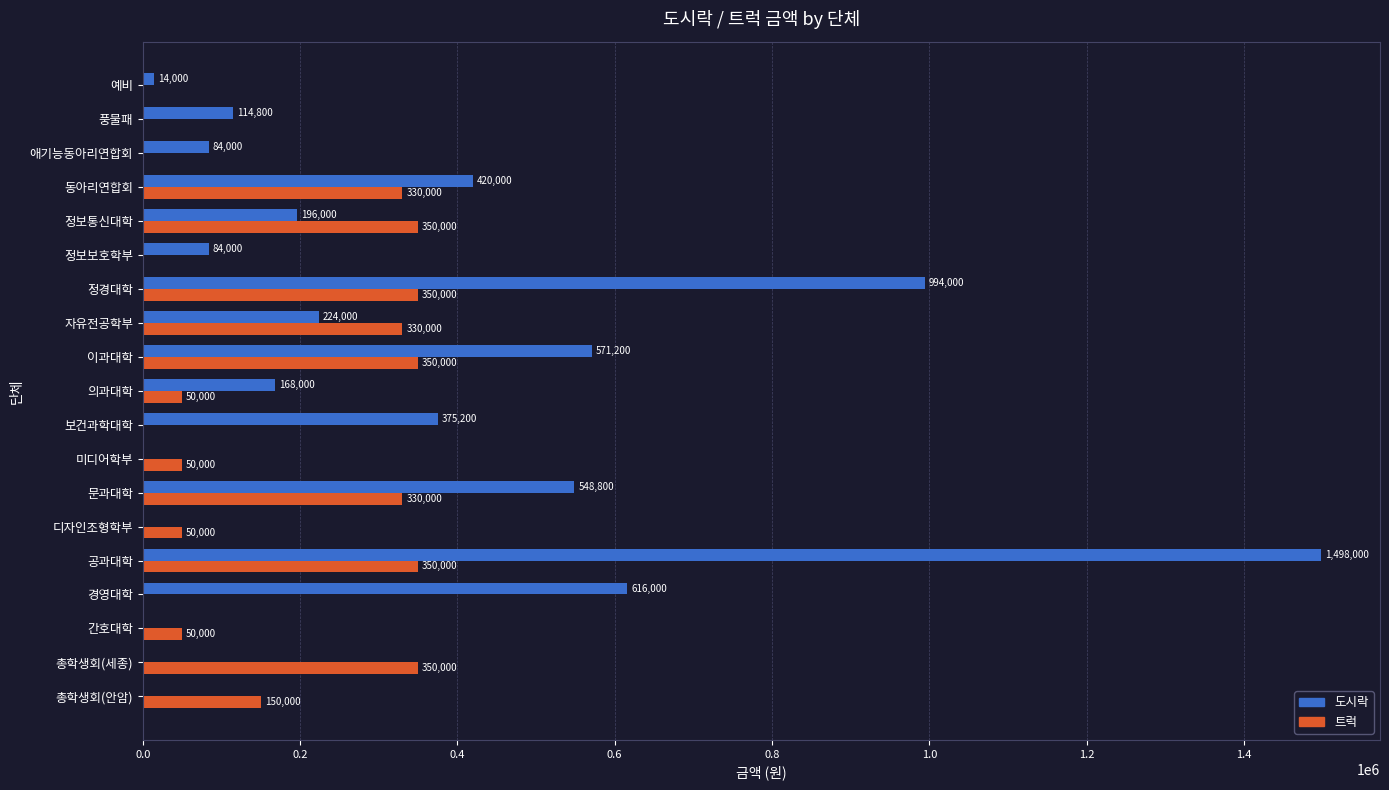

Which series changed the most between 미디어학부 and 정경대학?

도시락